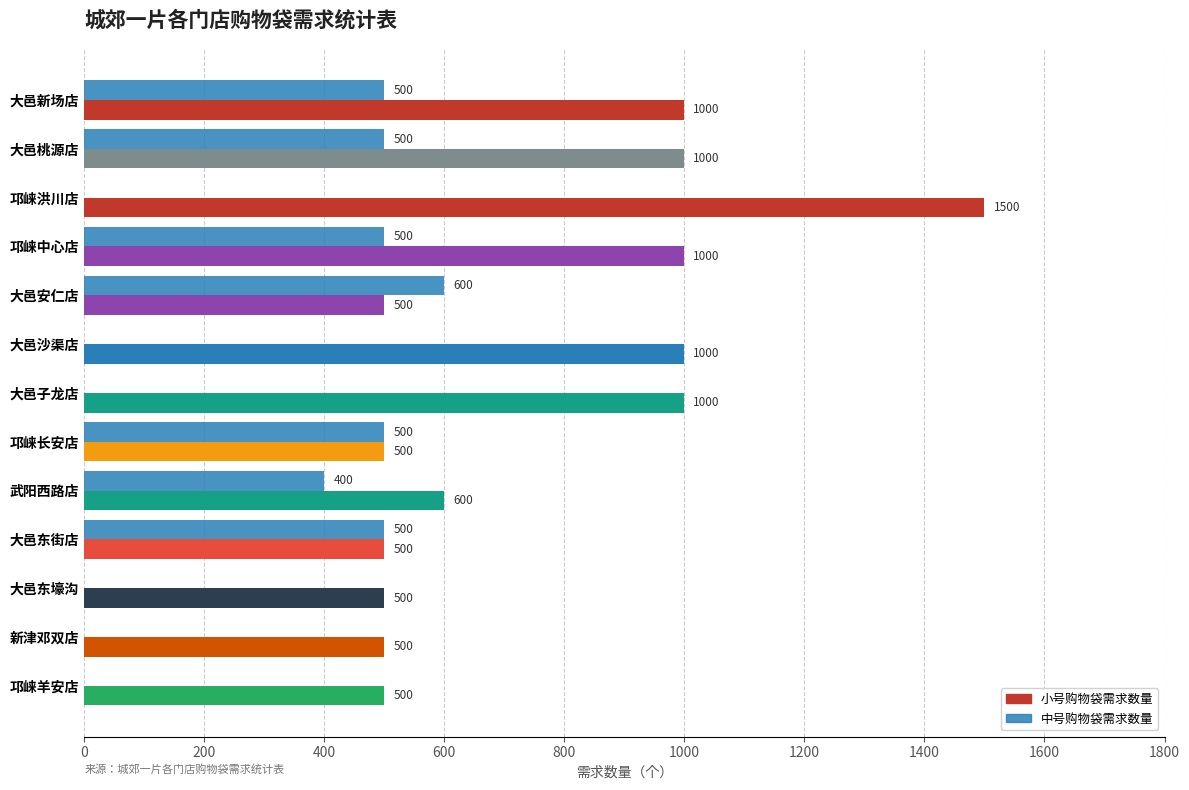

How many positive values does the 中号购物袋需求数量 series have?

7